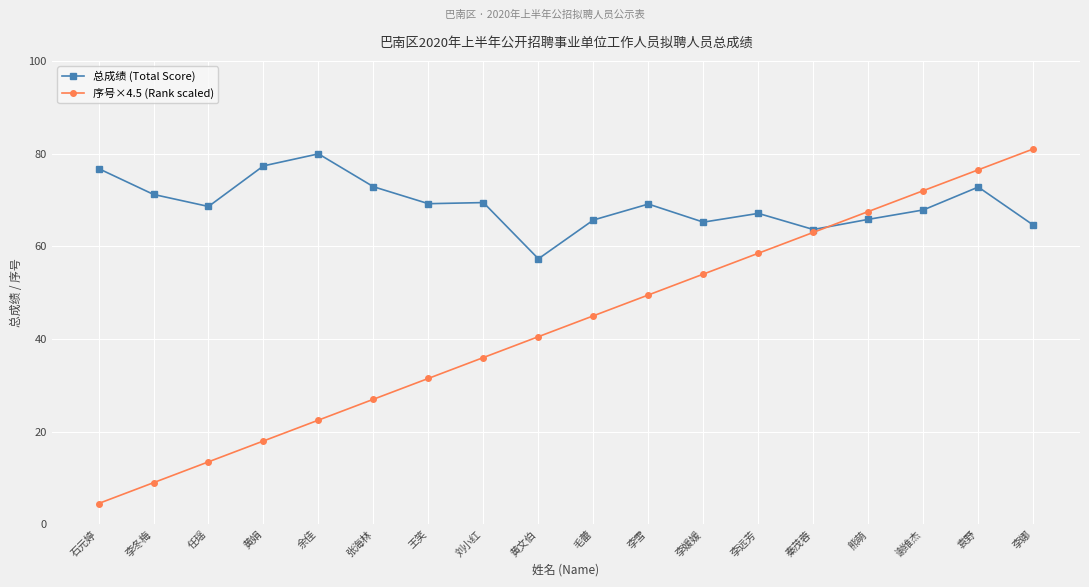

Which label corresponds to the largest value in the chart?

李娜